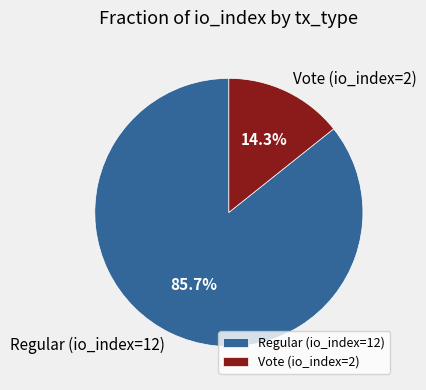

Rank the categories by value from highest to lowest.

Regular (io_index=12), Vote (io_index=2)